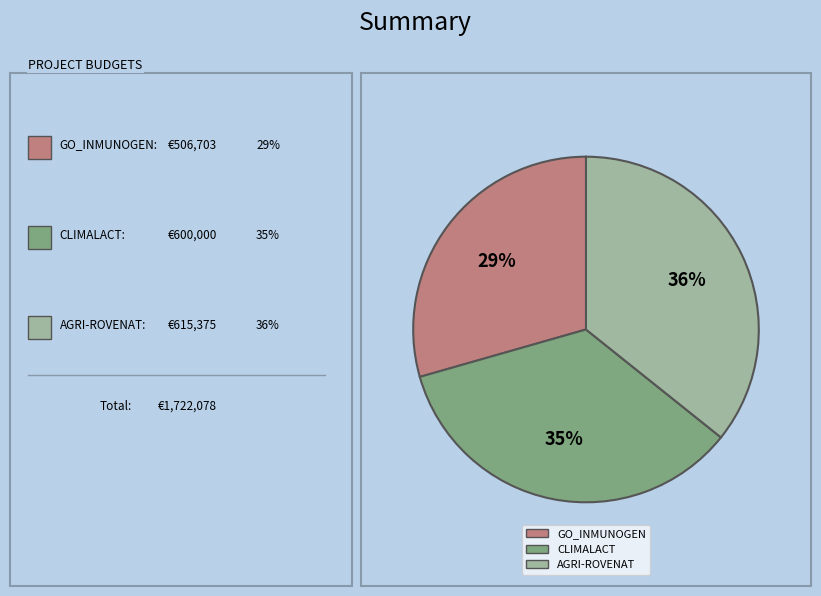

Is the sum of GO_INMUNOGEN and AGRI-ROVENAT greater than half?

Yes